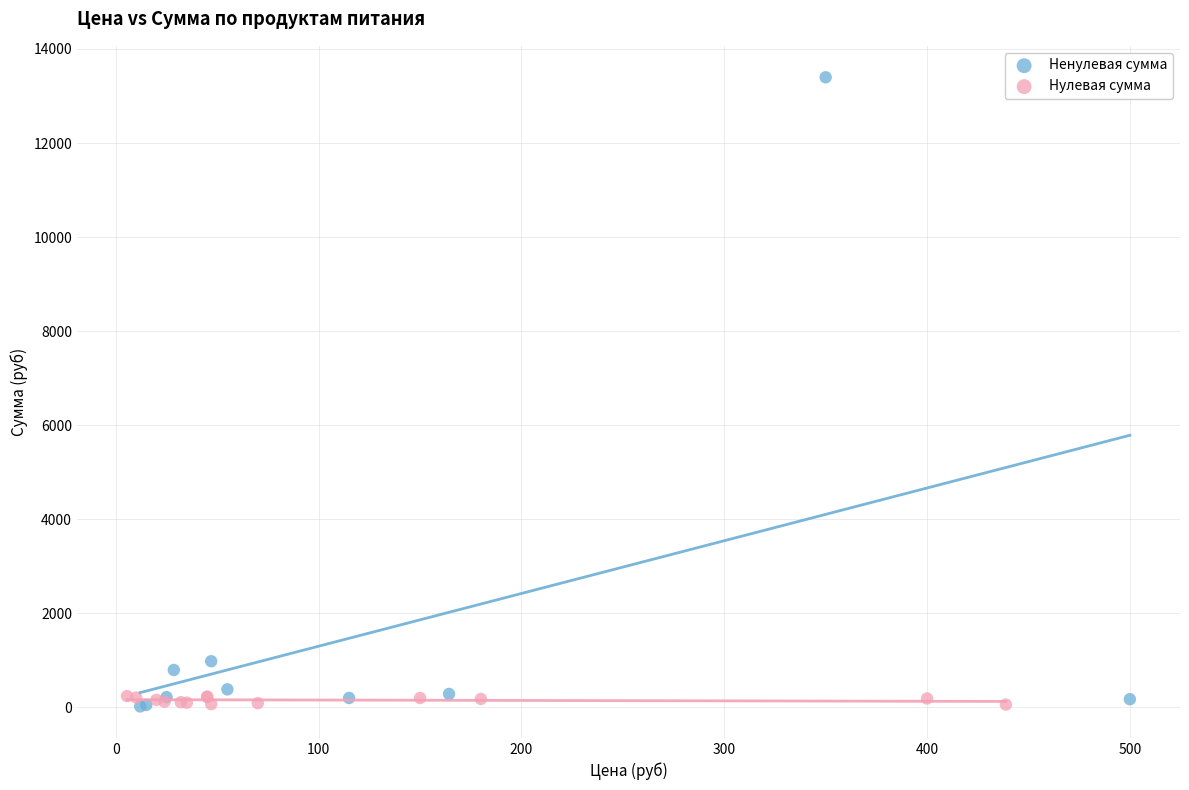

Which series contains the highest Y value?

Ненулевая сумма